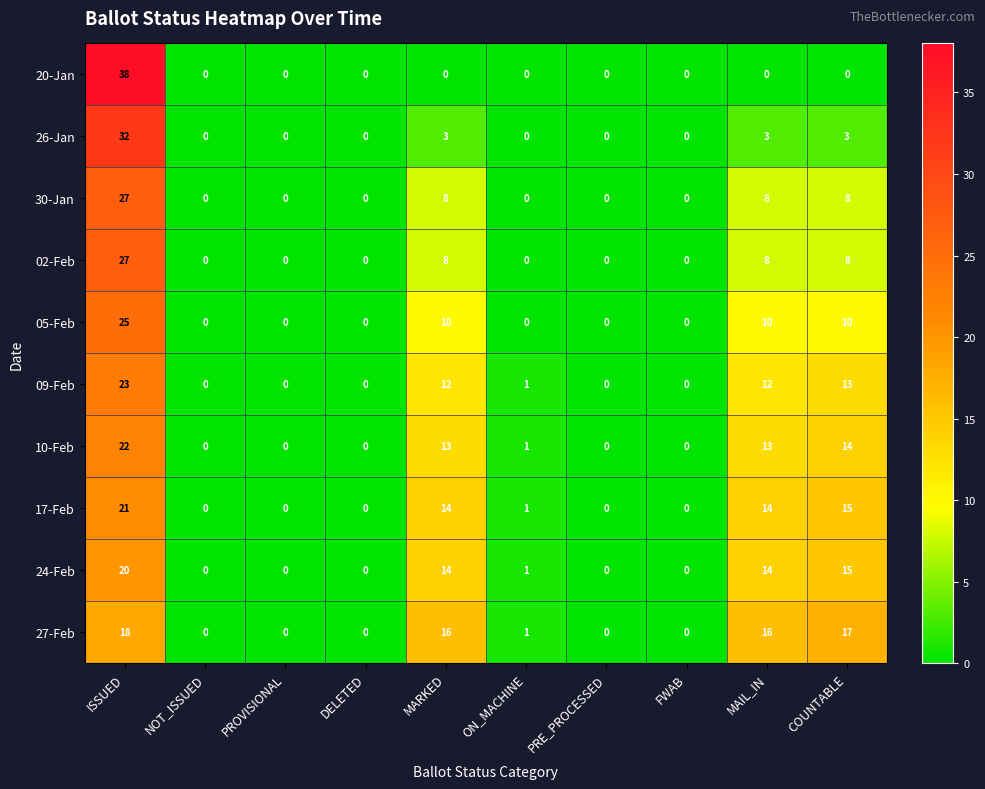

Is it true that 09-Feb equals 0 at NOT_ISSUED?

True